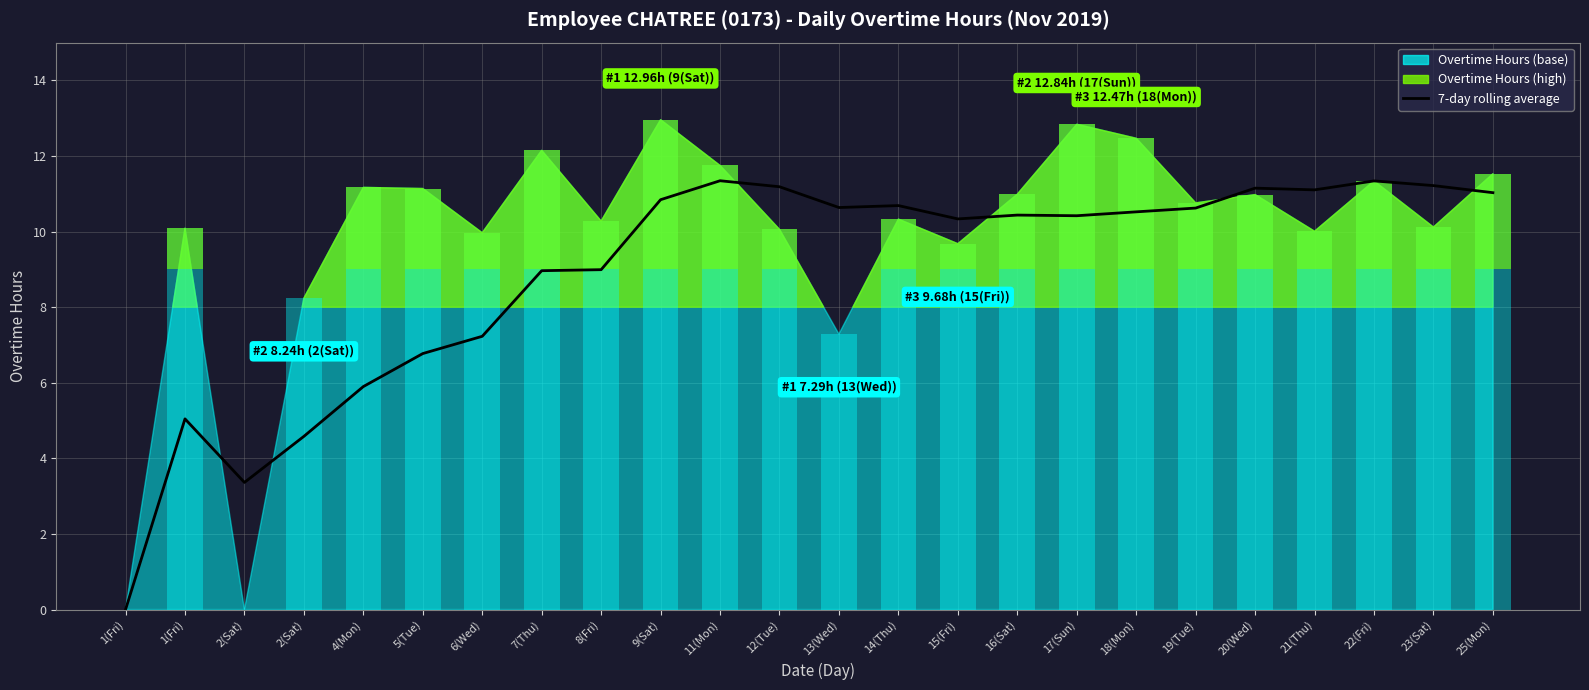

What is the ratio of the value at 8(Fri) to the value at 18(Mon)?

0.9